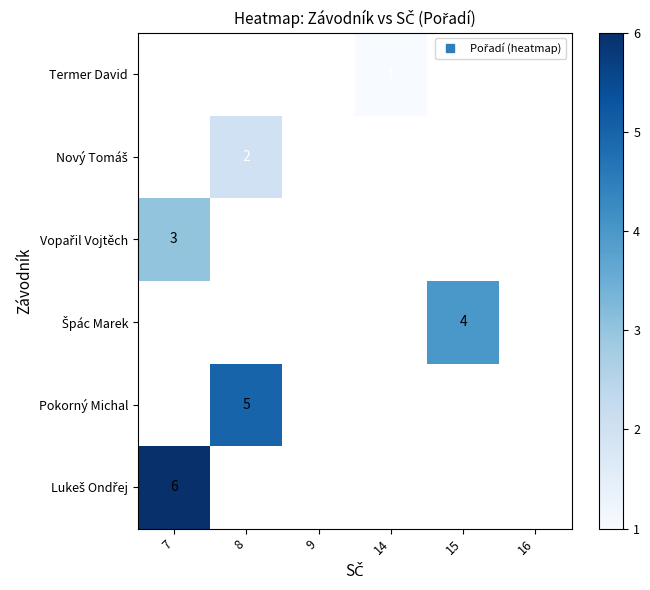

What is the greatest value displayed?

6.0